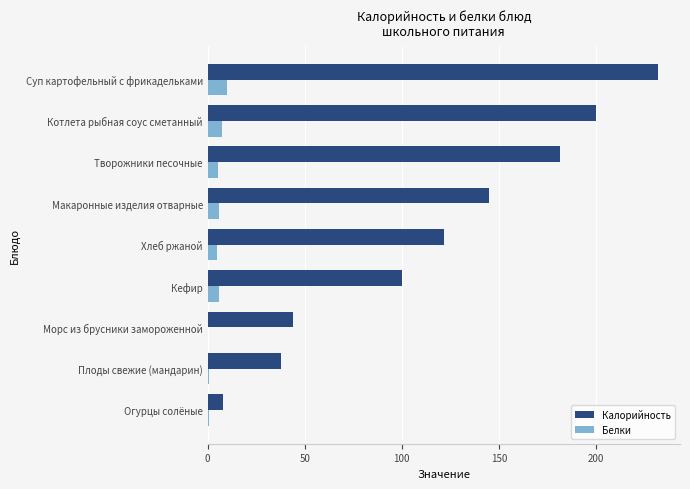

Between Огурцы солёные and Морс из брусники замороженной, which series saw the biggest shift?

Калорийность